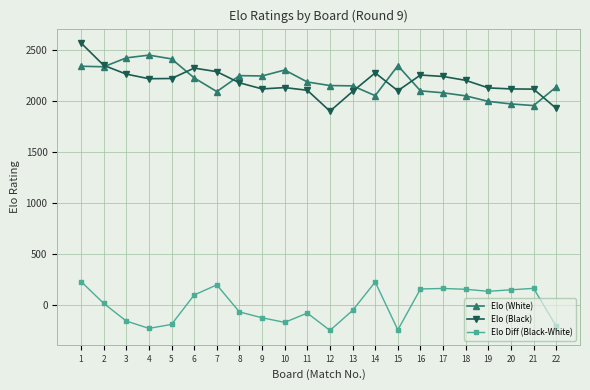

True or false: Elo Diff (Black-White) and Elo (White) cross at least once.

False